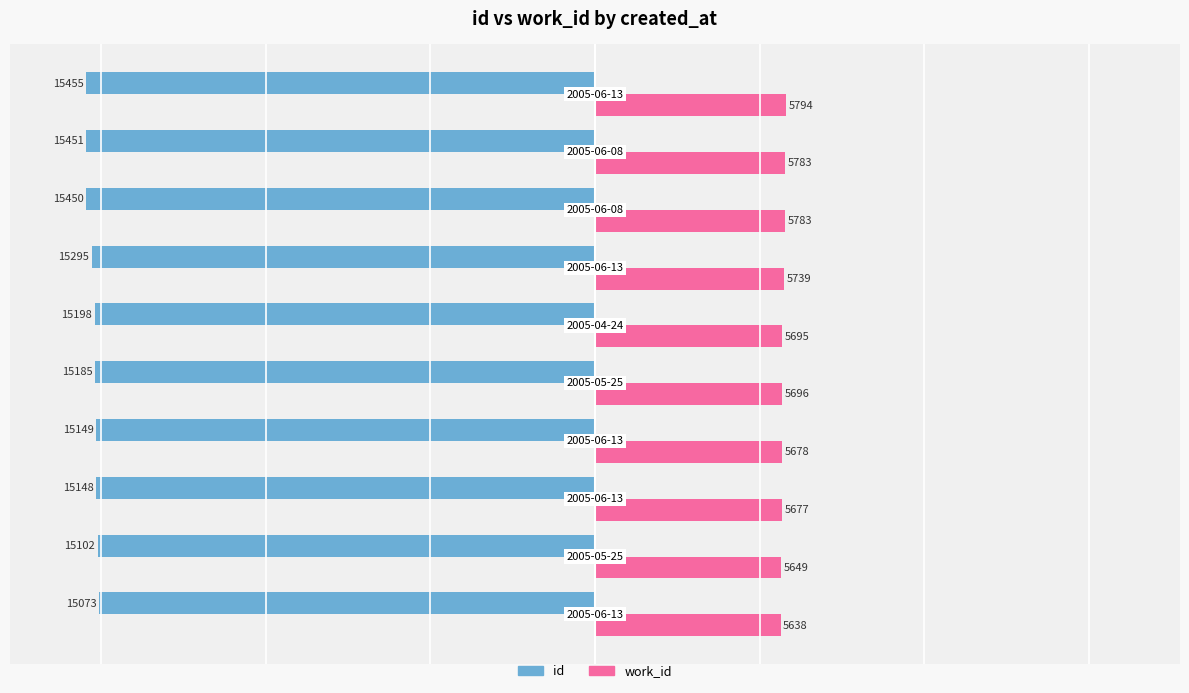

What is the difference between the second highest and second lowest values in the work_id series?

134